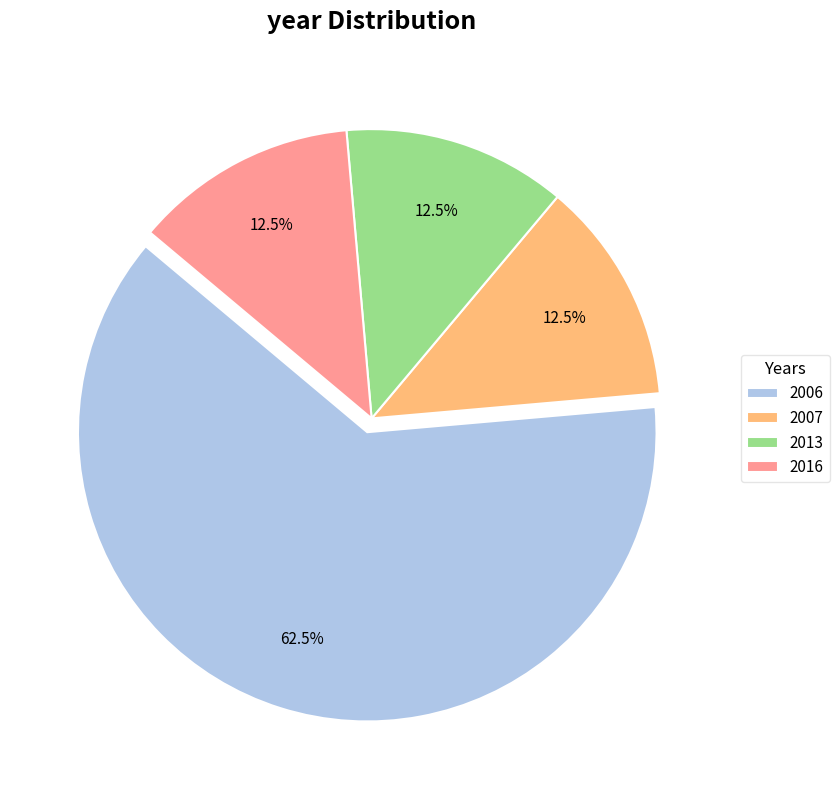

Which category has the biggest portion of the pie?

2006